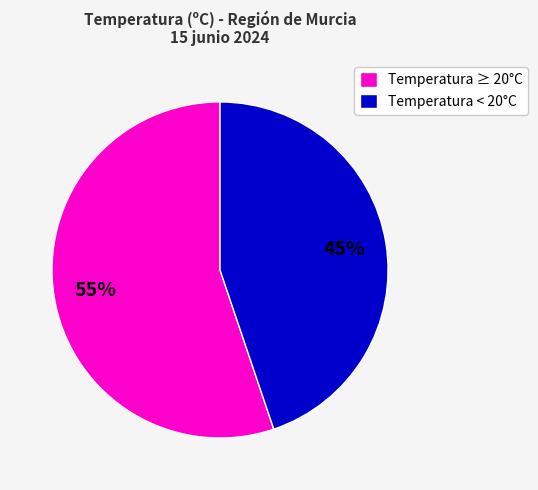

What is the largest slice in the pie chart?

Temperatura ≥ 20°C